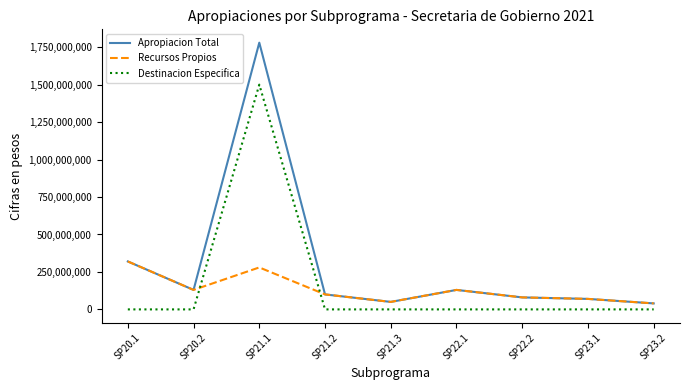

Which series has the largest range (max minus min)?

Apropiacion Total